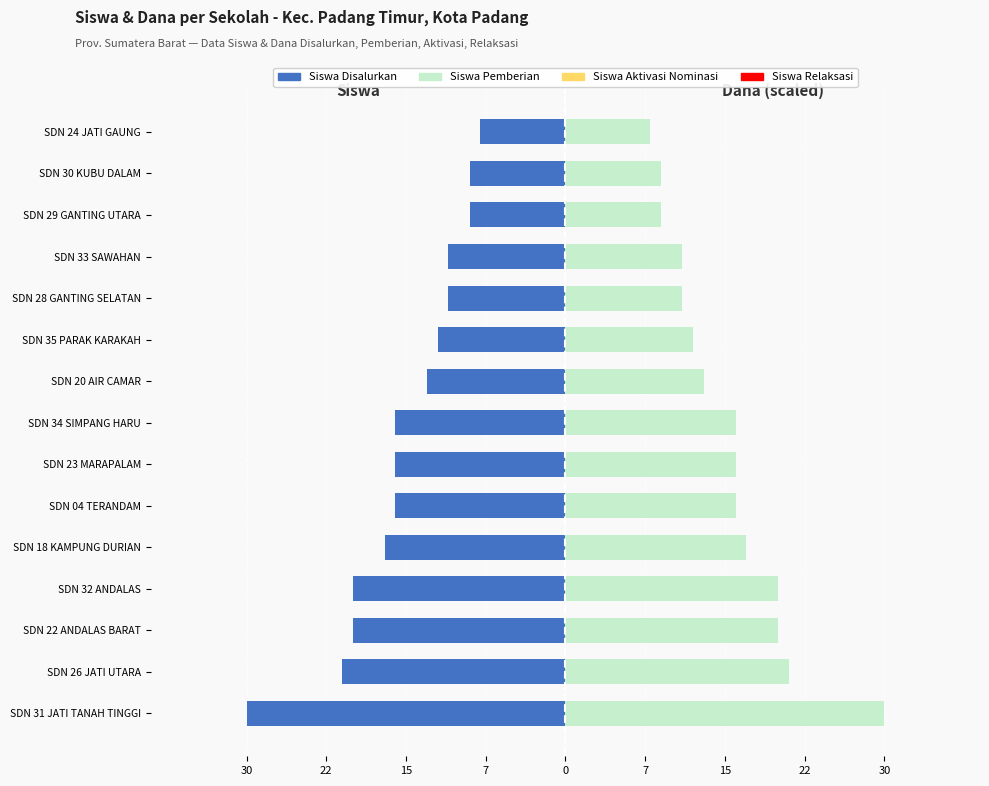

The value of Dana Disalurkan (scaled) at SDN 32 ANDALAS is 32.7. True or false?

False